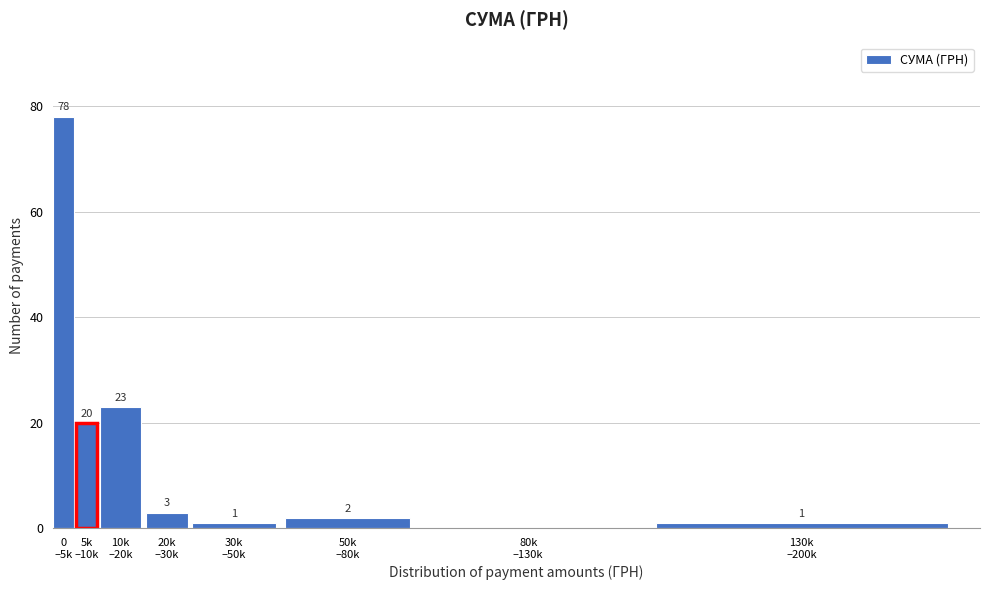

What is the greatest value displayed?

78